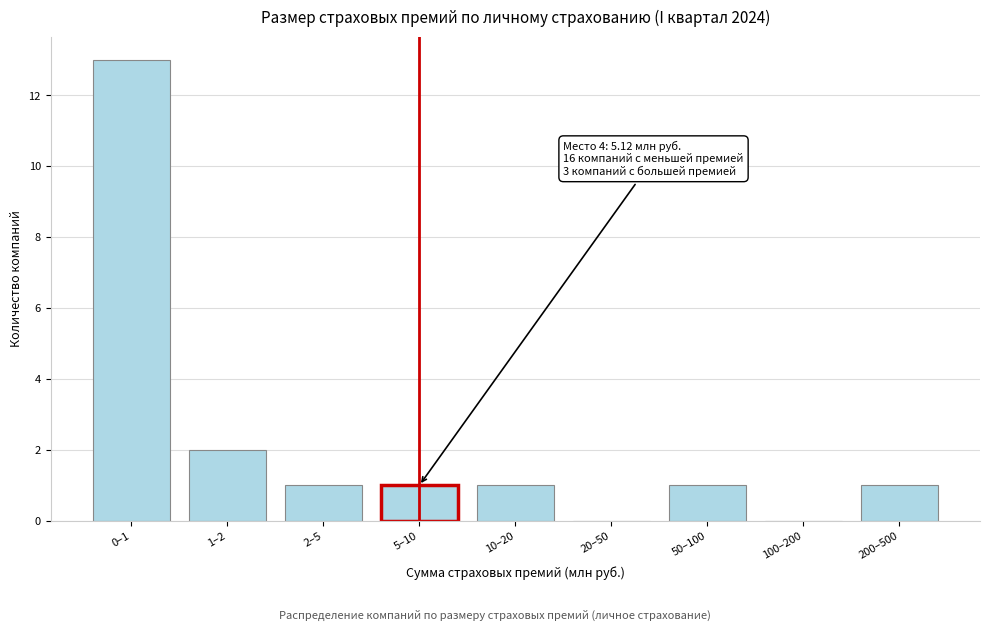

Reading right to left, extract all data points from this chart.

200–500=1	100–200=0	50–100=1	20–50=0	10–20=1	5–10=1	2–5=1	1–2=2	0–1=13